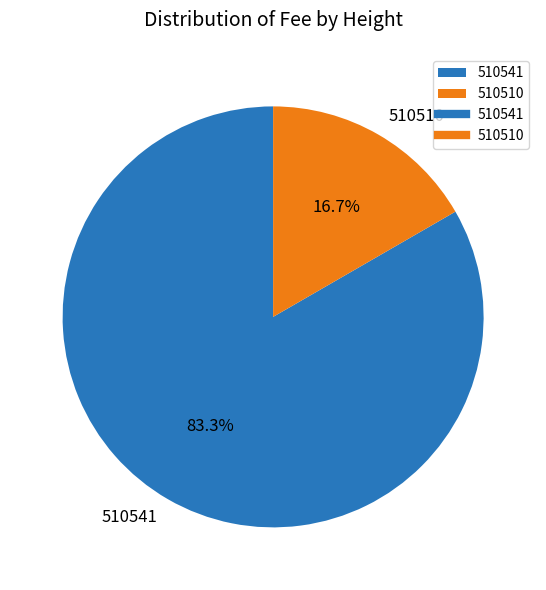

Is the sum of 510541 and 510510 greater than half?

Yes